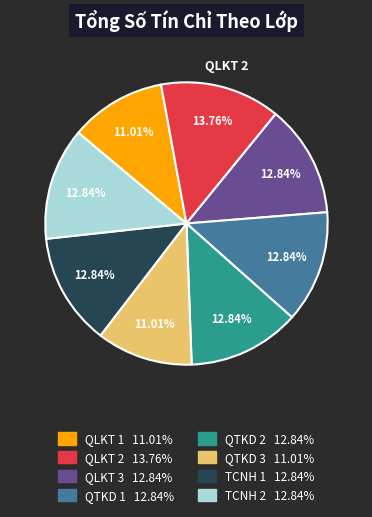

Does QTKD 1 represent more than half of the total?

No